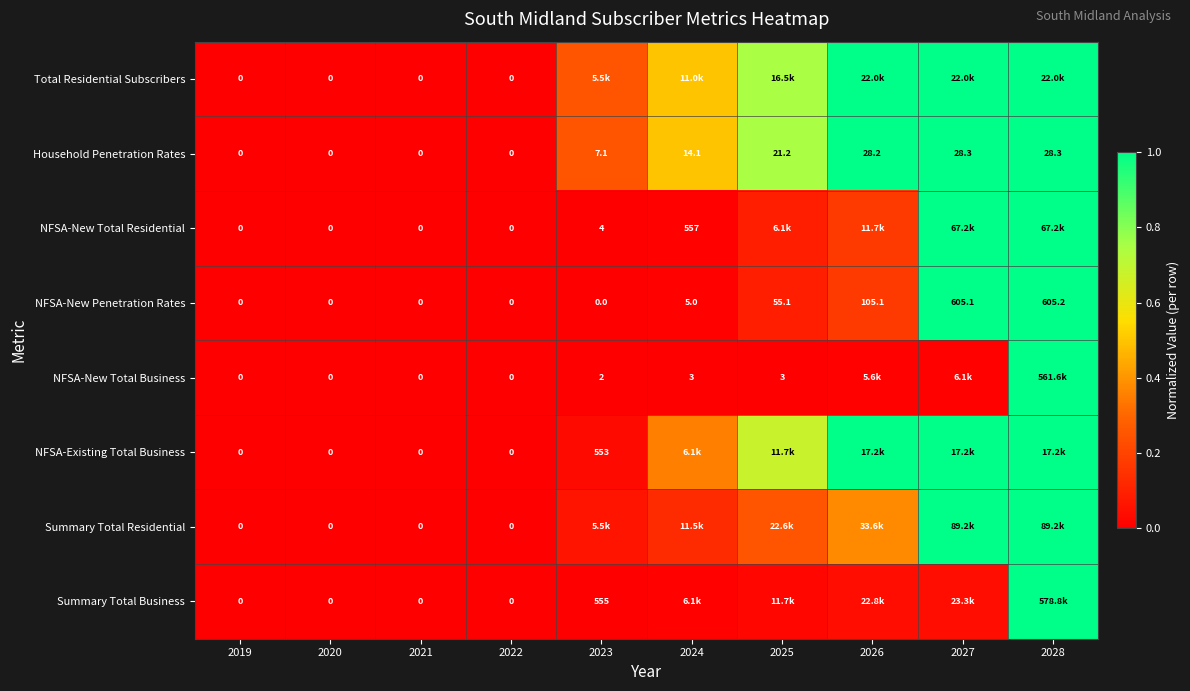

Which label corresponds to the largest value in the chart?

2028